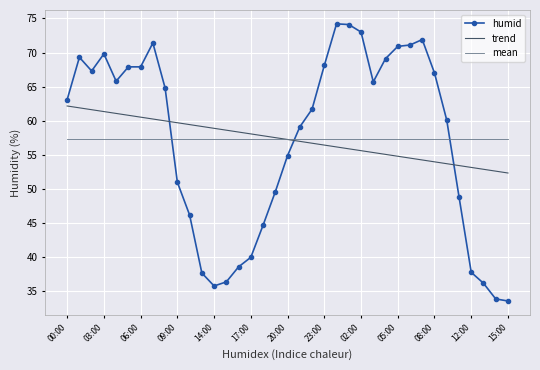

What is the minimum value shown in the chart?

33.6